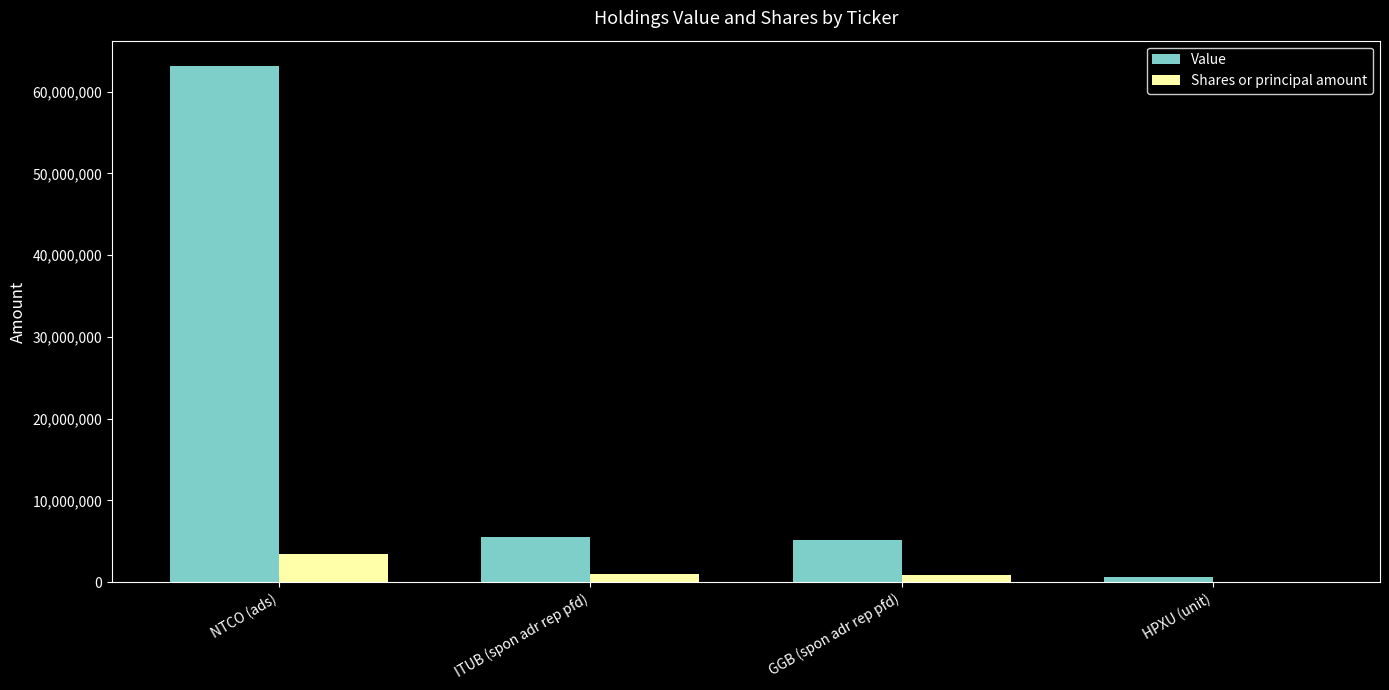

What value does the Value series have at NTCO (ads)?

63092000